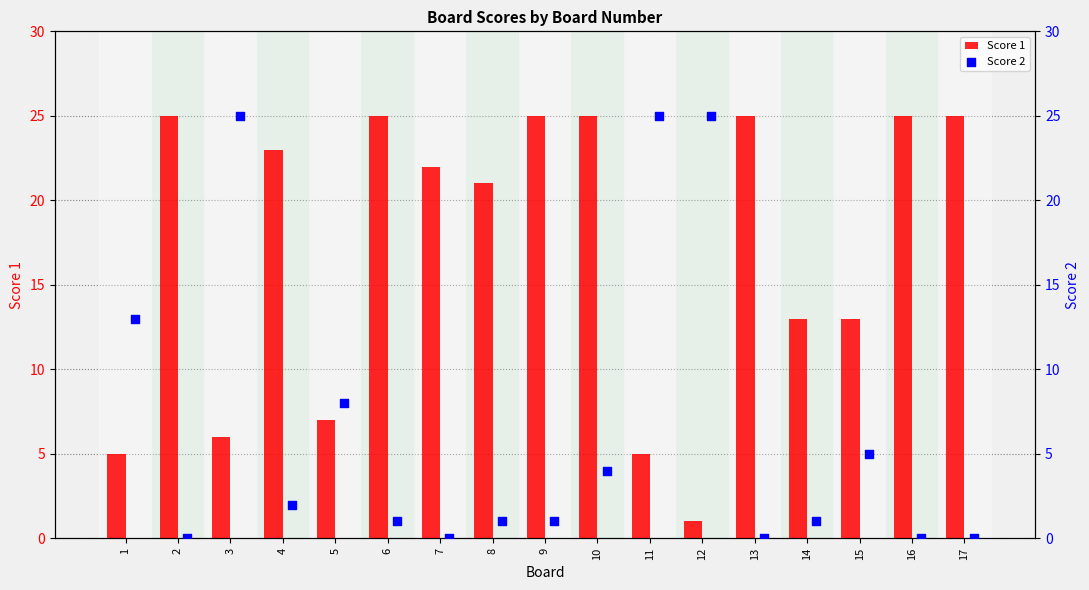

Which series has the largest total across all categories?

Score 1